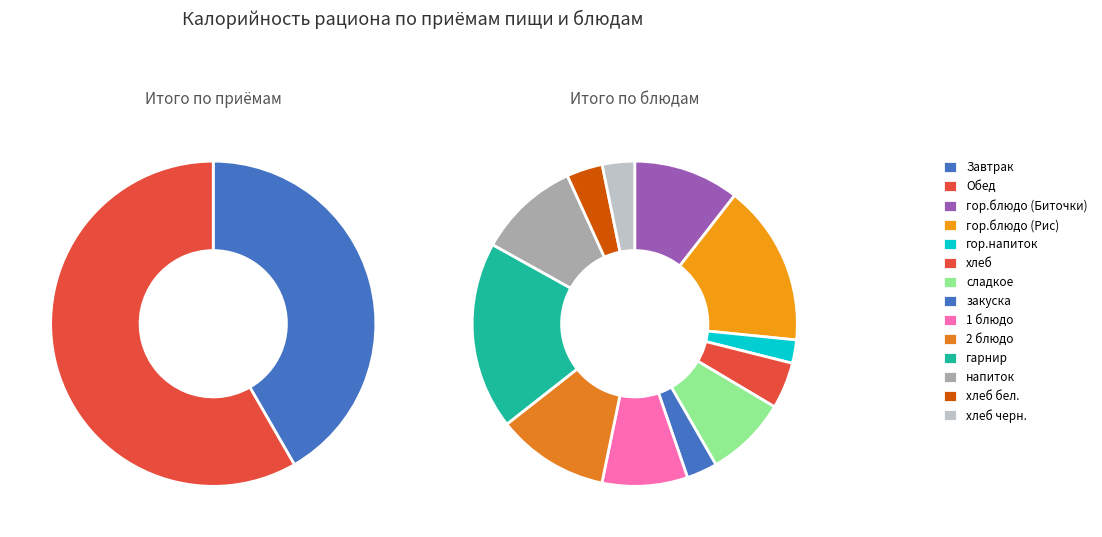

What is the change in value from Завтрак to Обед?

+217.2